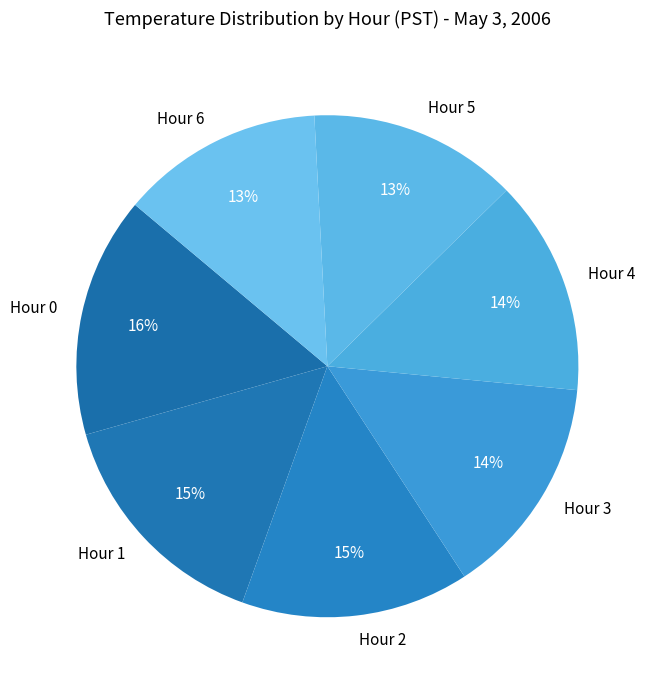

Does Hour 0 account for over 50% of the chart?

No